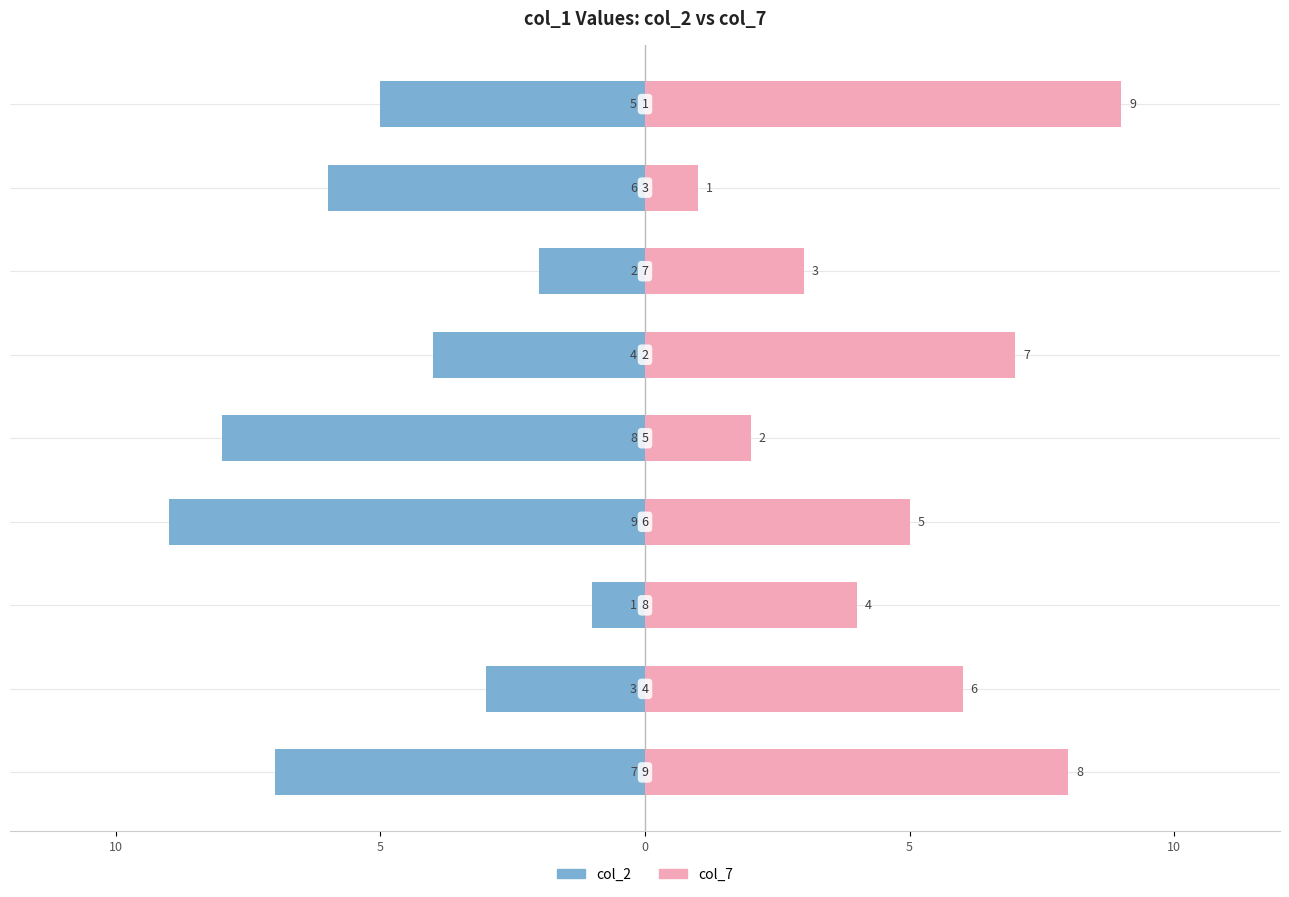

What is the label of the 1st bar from the right?

8